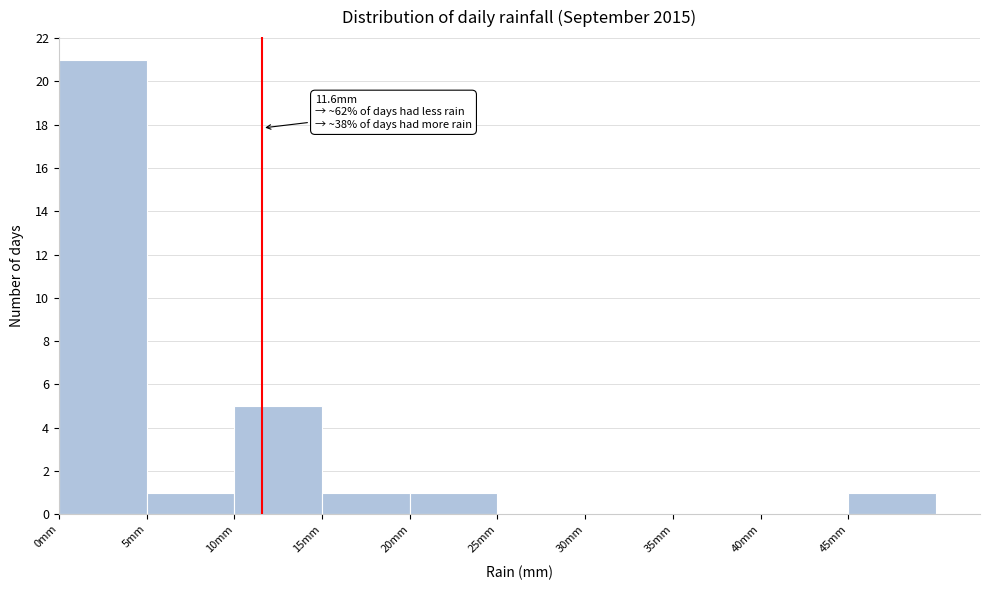

Over which range of the x-axis is the bar tallest?

0 to 5